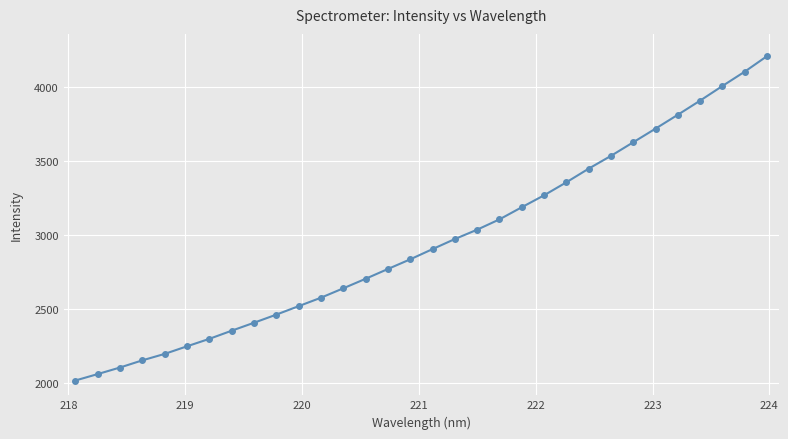

What is the maximum value shown in the chart?

4206.6